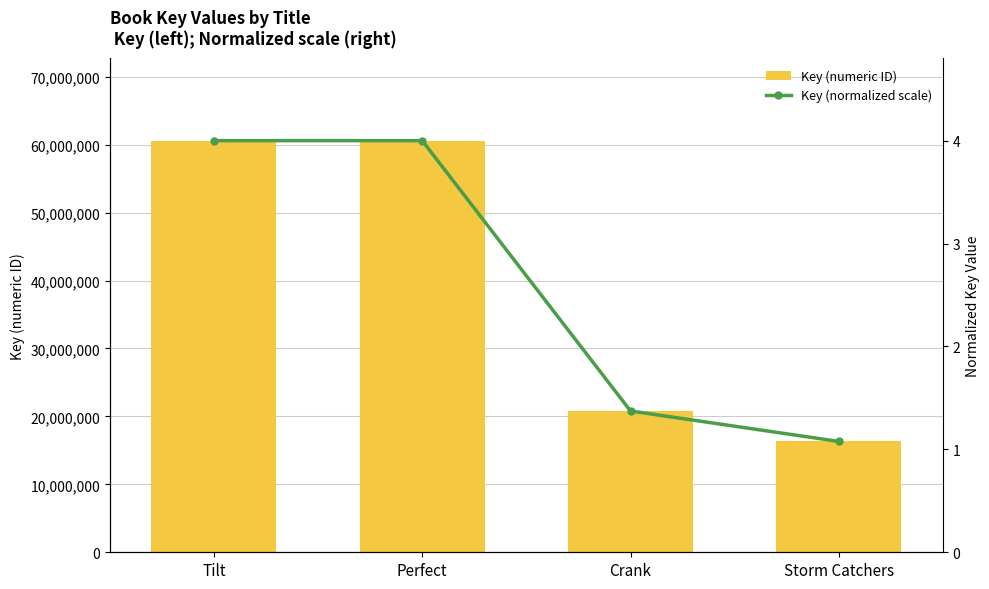

What is the average value of the Key (numeric ID) series?

39575894.5